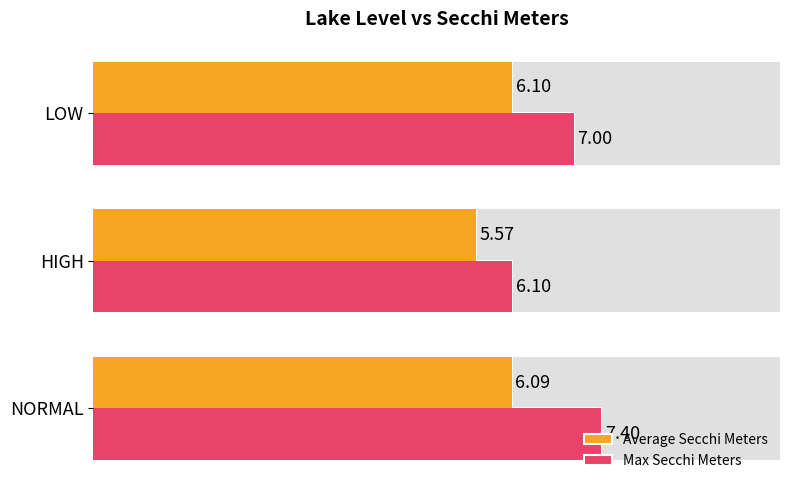

What is the difference between the maximum and minimum values in the Max Secchi Meters series?

1.3